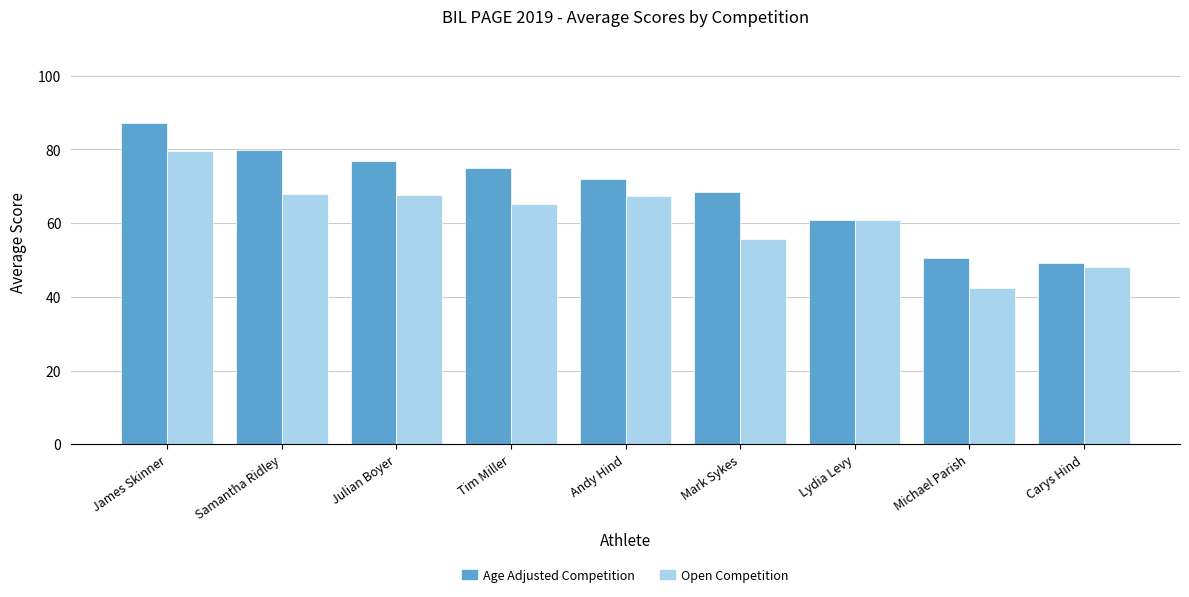

At which category does the chart reach its minimum across all series?

Michael Parish